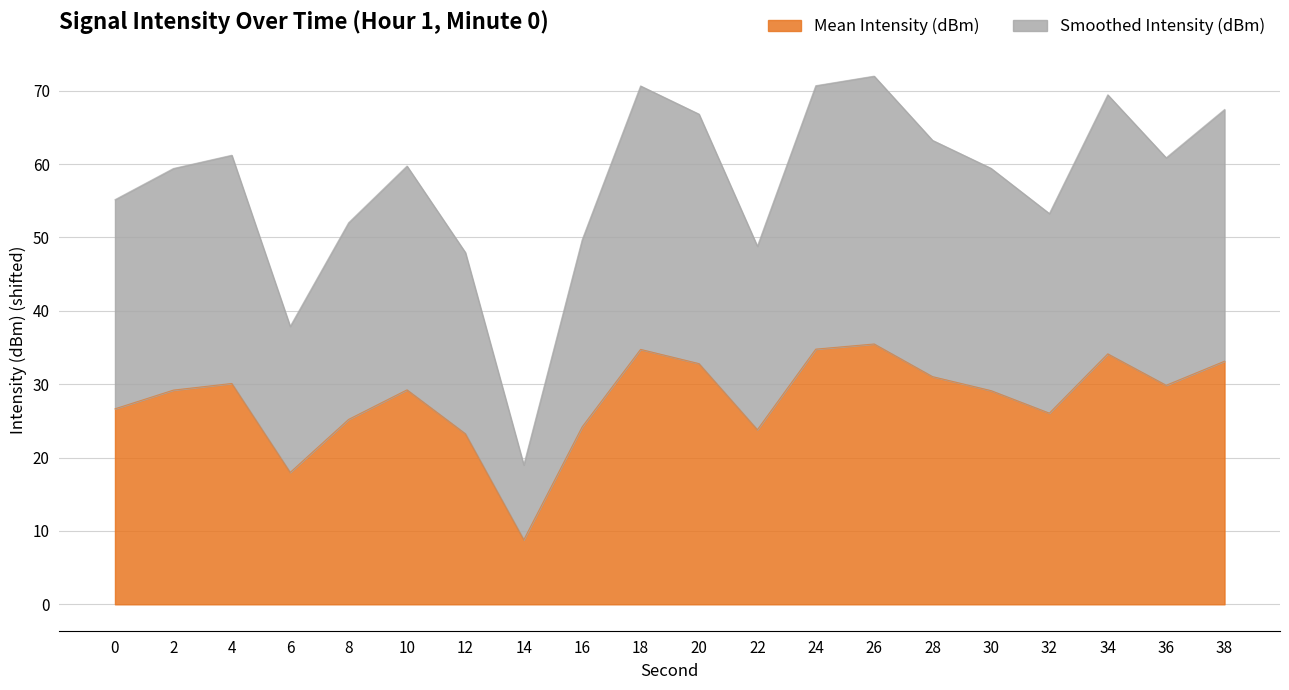

Which category has the highest value across all series?

26